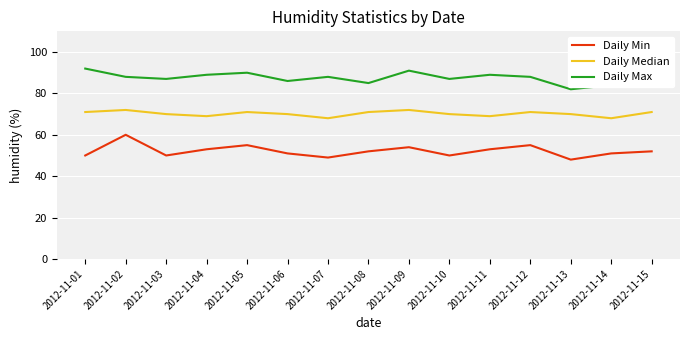

How many lines are shown in the chart?

3